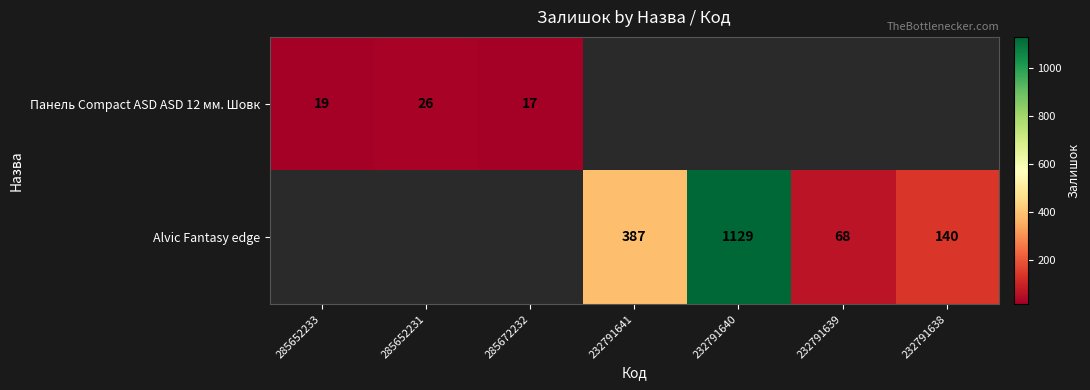

Is the value of Панель Сompact ASD ASD 12 мм. Шовк at 285672232 greater than the value of Alvic Fantasy edge at 232791639?

No